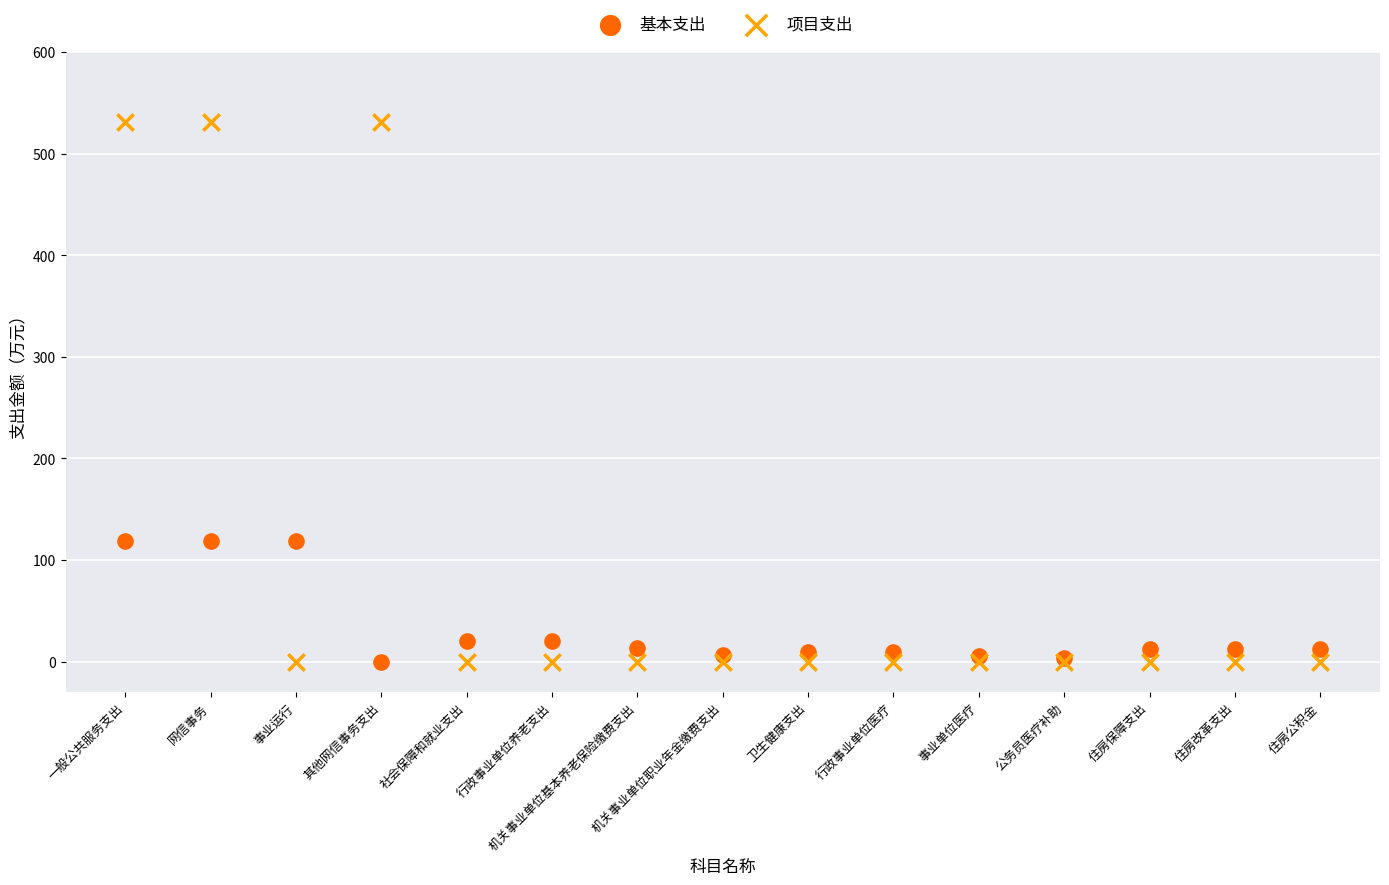

Which series has the widest spread of Y values?

项目支出